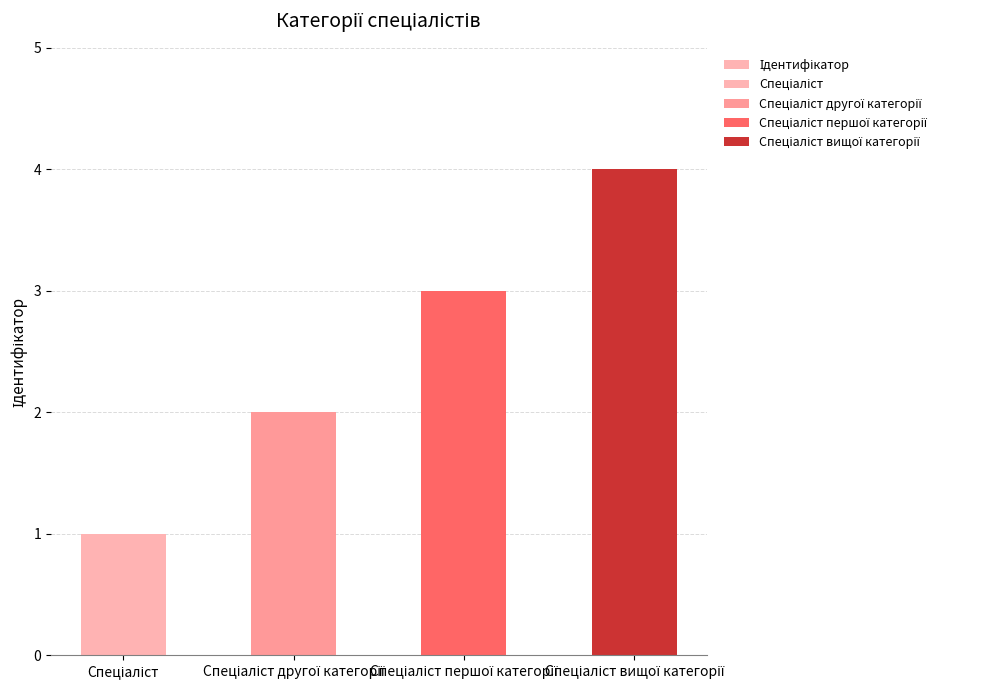

At which category does the chart reach its minimum across all series?

Спеціаліст